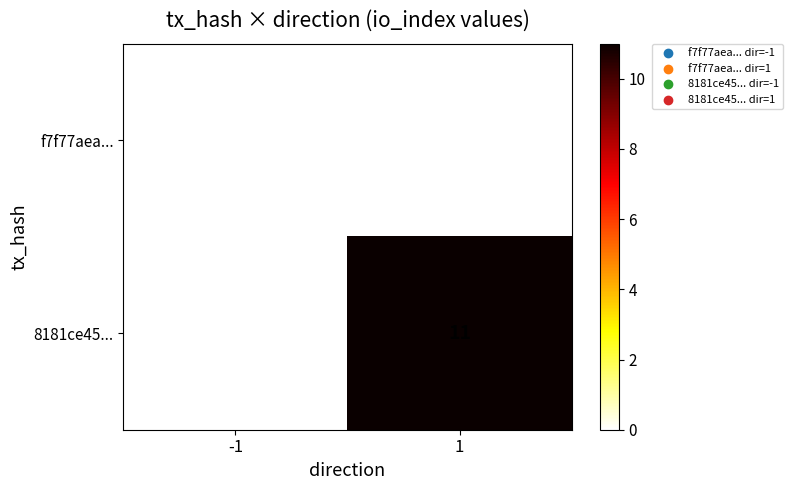

The value of 8181ce45... at -1 is 7. True or false?

False